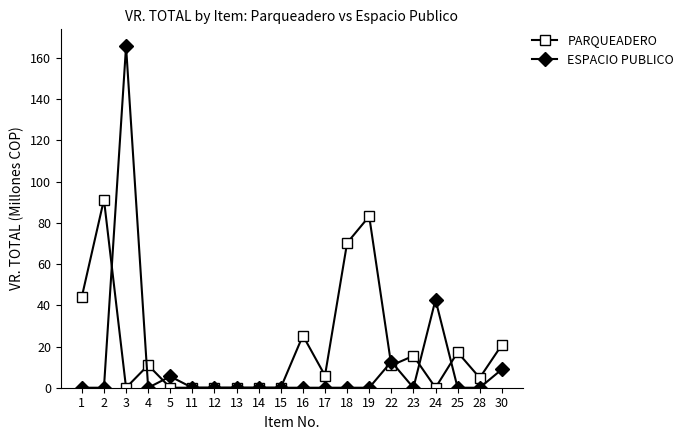

What is the total value across all series at 16?

25.3